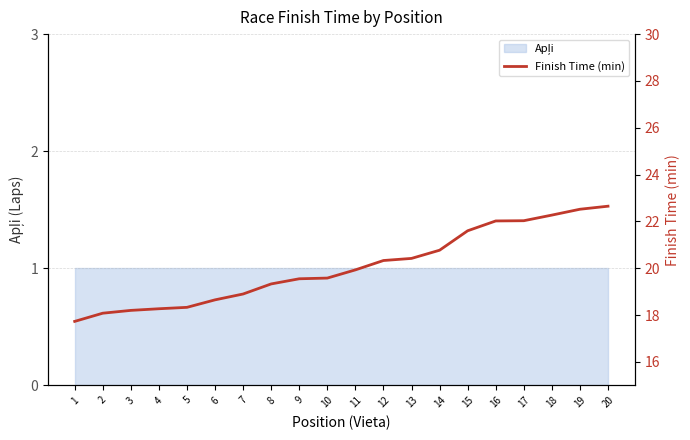

Does the chart have visible grid lines?

Yes